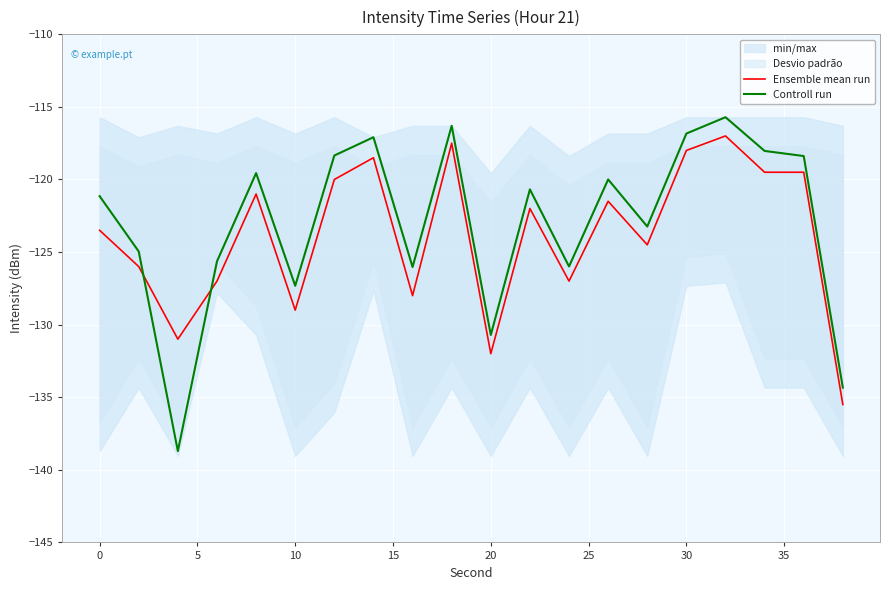

List the series in order of their peak value, highest first.

Controll run, Ensemble mean run